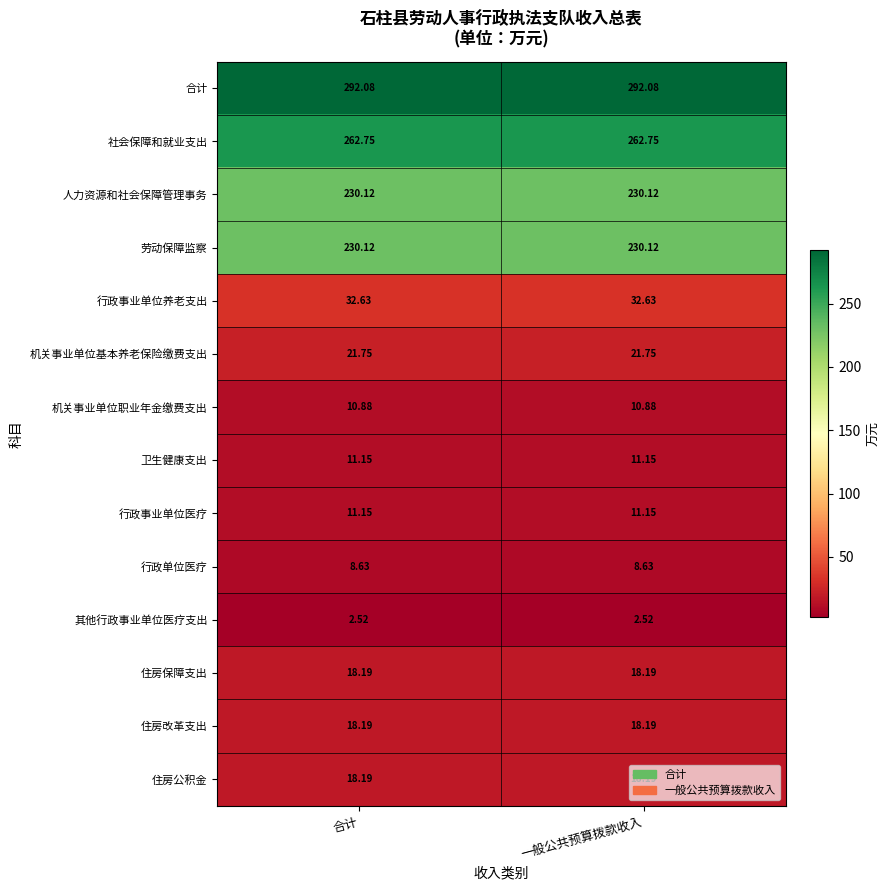

Which series has the largest total across all categories?

合计